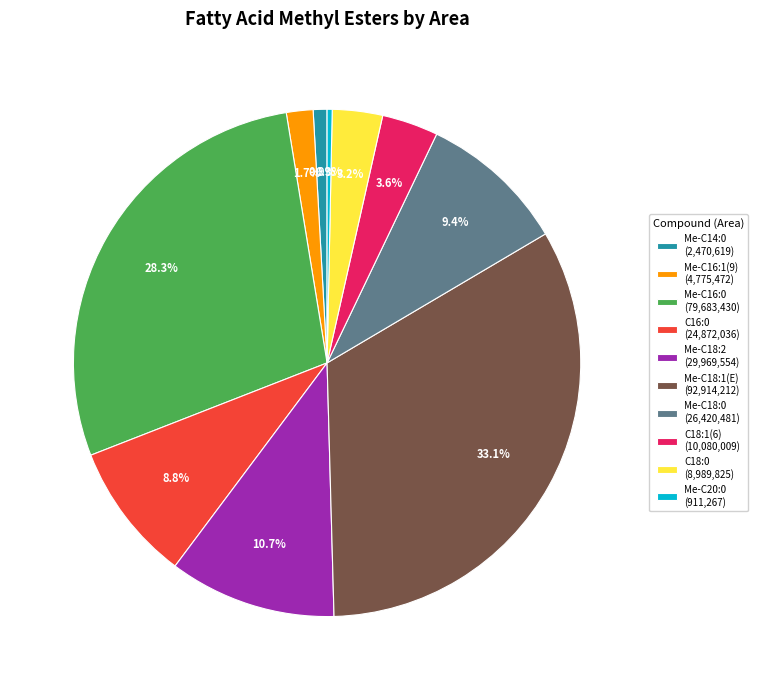

Between C16:0 (24,872,036) and C18:1(6) (10,080,009), which is larger?

C16:0 (24,872,036)